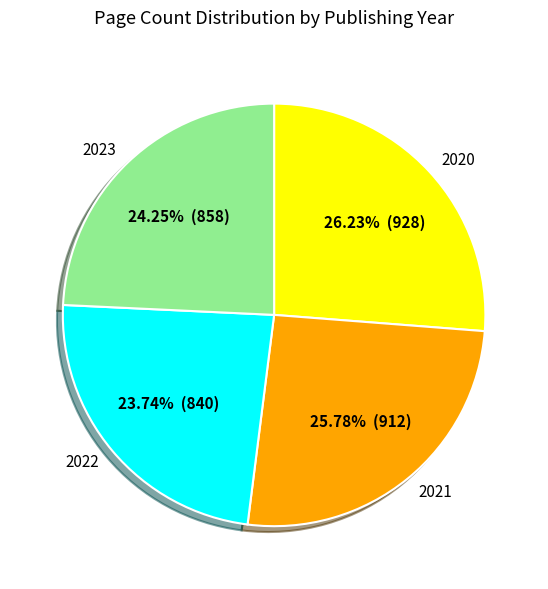

How many segments does this pie chart have?

4